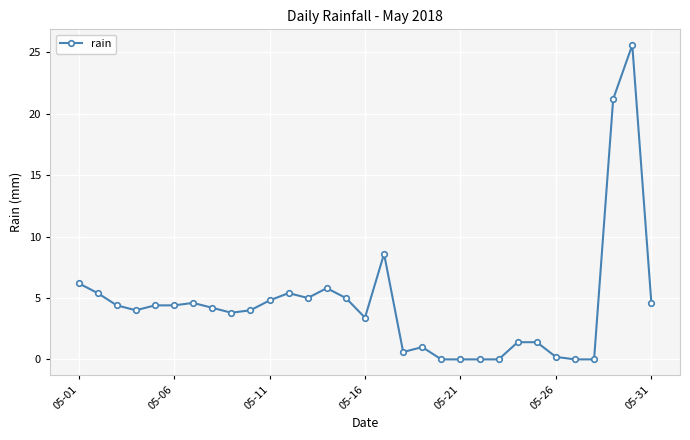

What is the difference between the maximum and minimum values?

25.6